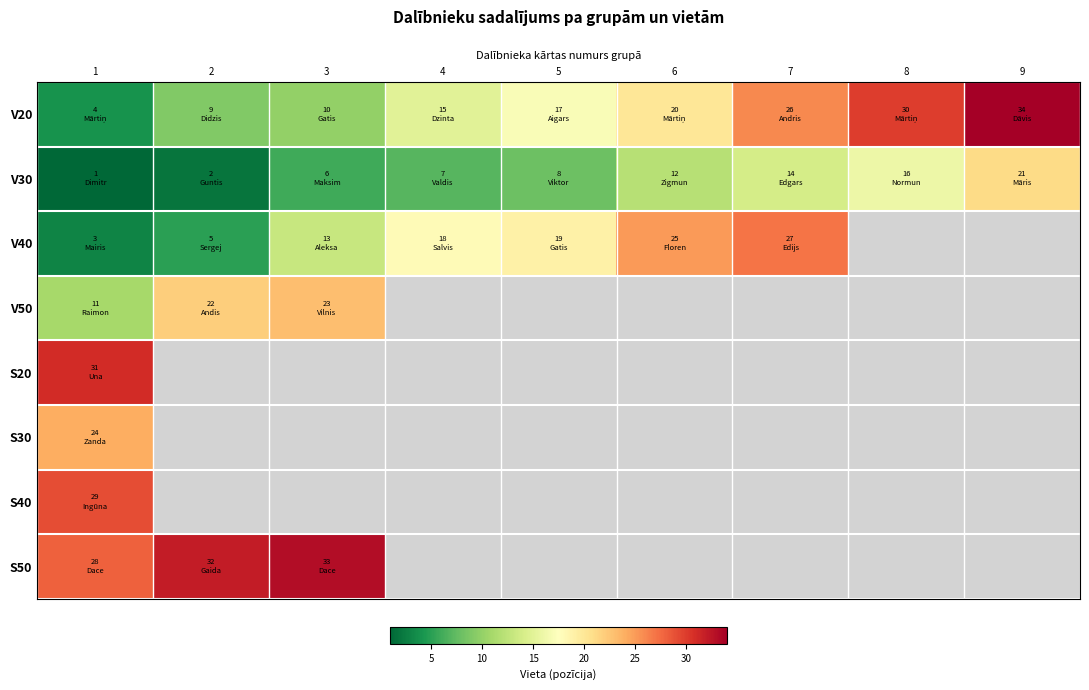

List the labels in order of V30 value, smallest first.

1, 2, 3, 4, 5, 6, 7, 8, 9